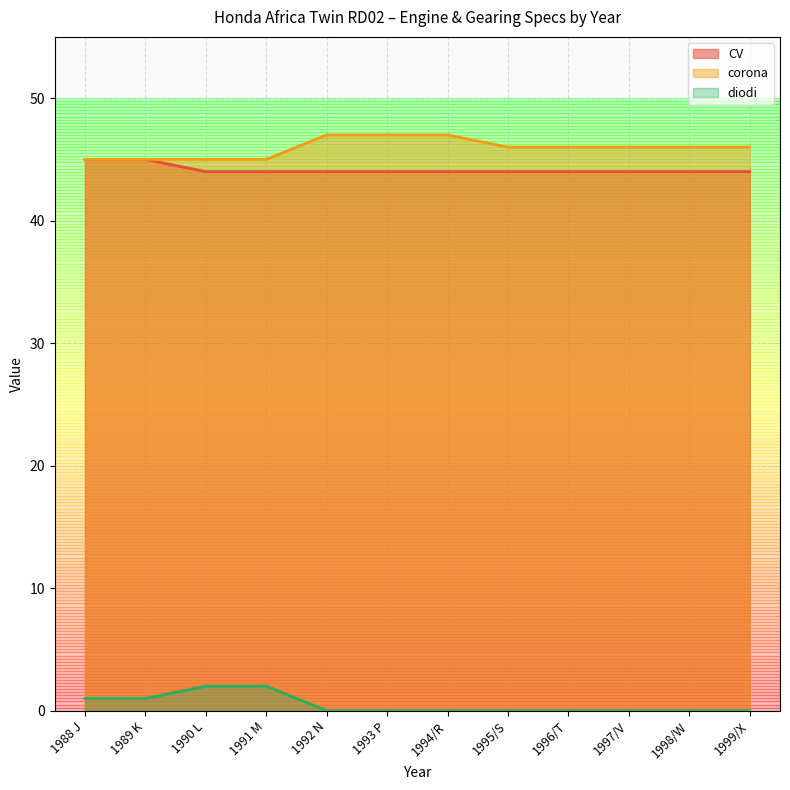

Reading left to right, what are all the values shown in this chart?

CV: 1988 J=45	1989 K=45	1990 L=44	1991 M=44	1992 N=44	1993 P=44	1994/R=44	1995/S=44	1996/T=44	1997/V=44	1998/W=44	1999/X=44
corona: 1988 J=45	1989 K=45	1990 L=45	1991 M=45	1992 N=47	1993 P=47	1994/R=47	1995/S=46	1996/T=46	1997/V=46	1998/W=46	1999/X=46
diodi: 1988 J=1	1989 K=1	1990 L=2	1991 M=2	1992 N=0	1993 P=0	1994/R=0	1995/S=0	1996/T=0	1997/V=0	1998/W=0	1999/X=0